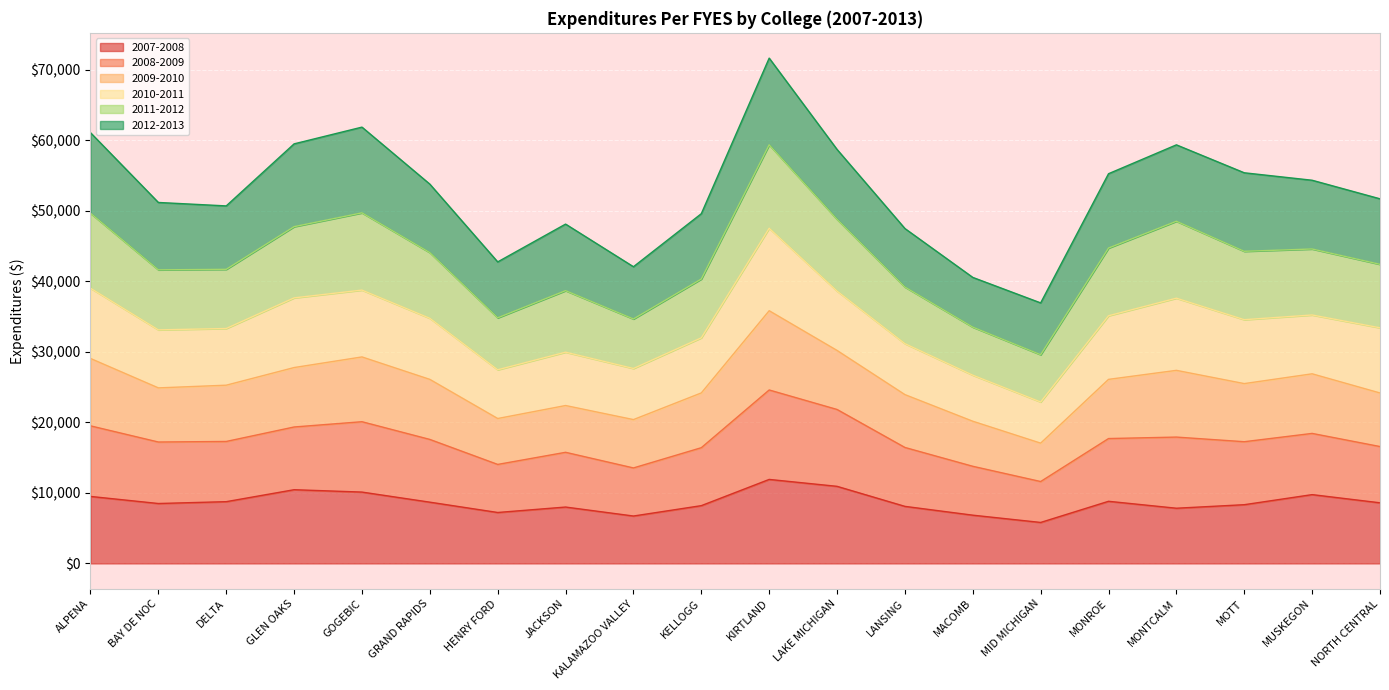

What is the highest value of the 2007-2008 series?

11915